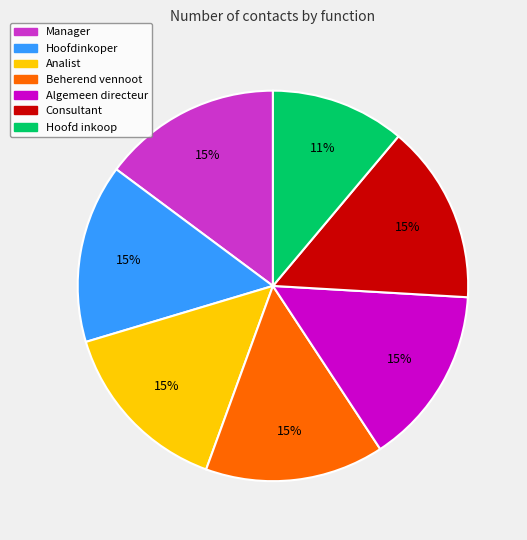

Is there a majority slice in this chart?

No